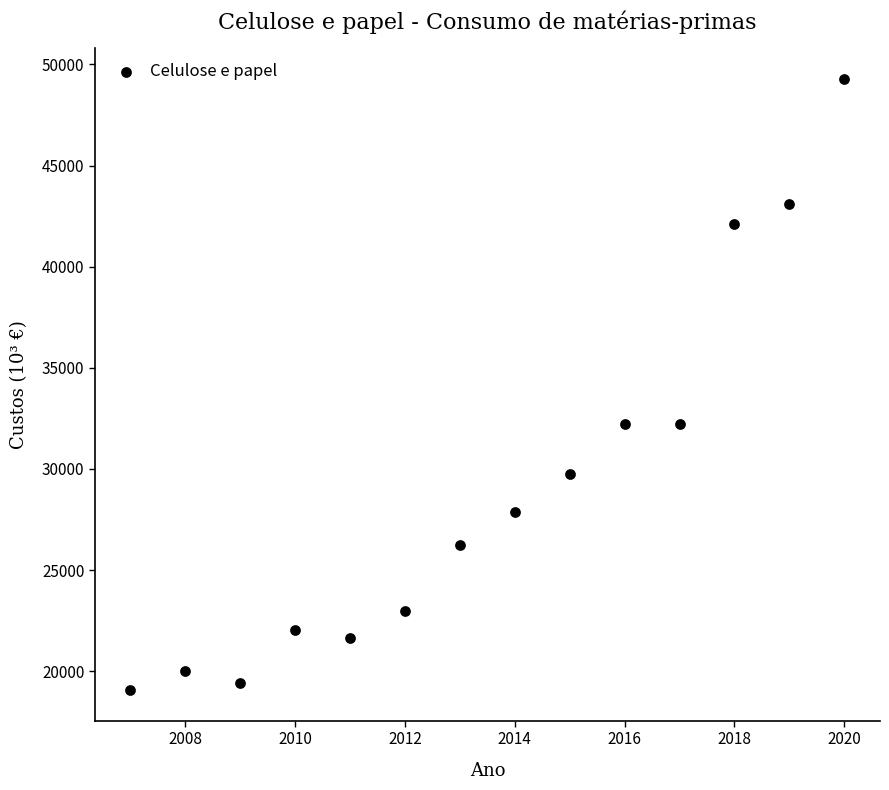

What is the range of X values (max minus min)?

13.0